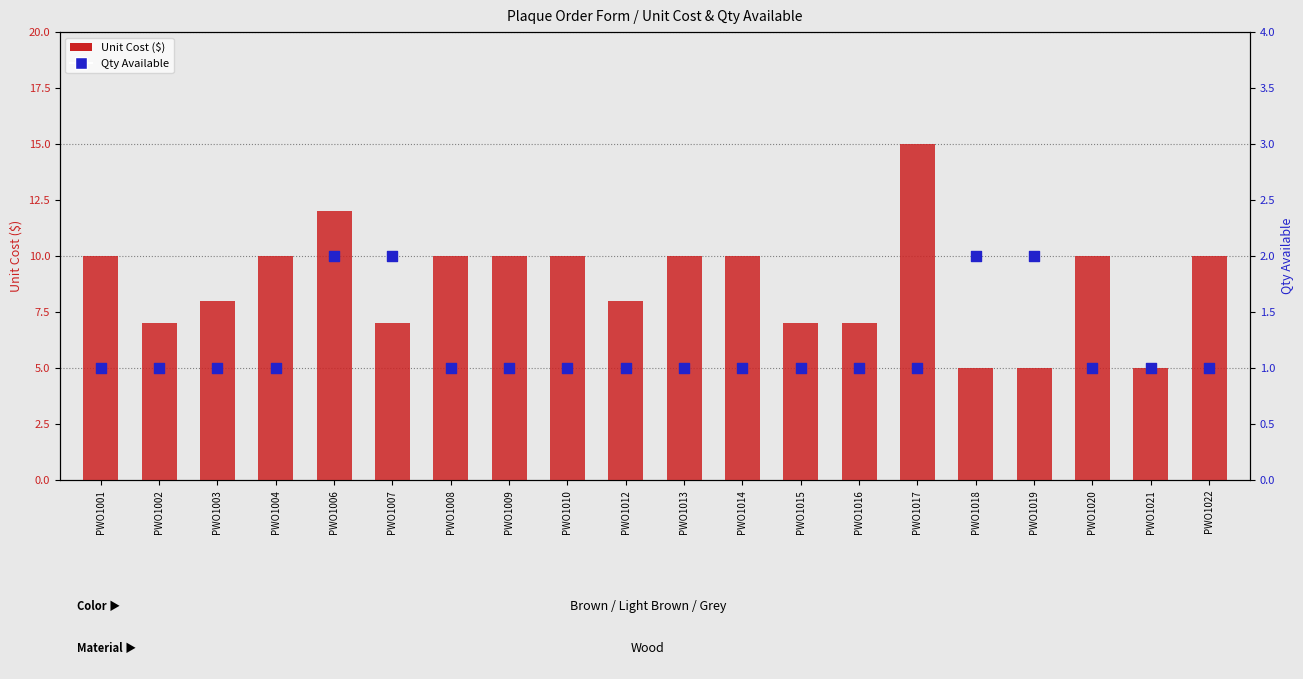

Is the value of Unit Cost at PWO1010 greater than the value of Qty Available at PWO1020?

Yes